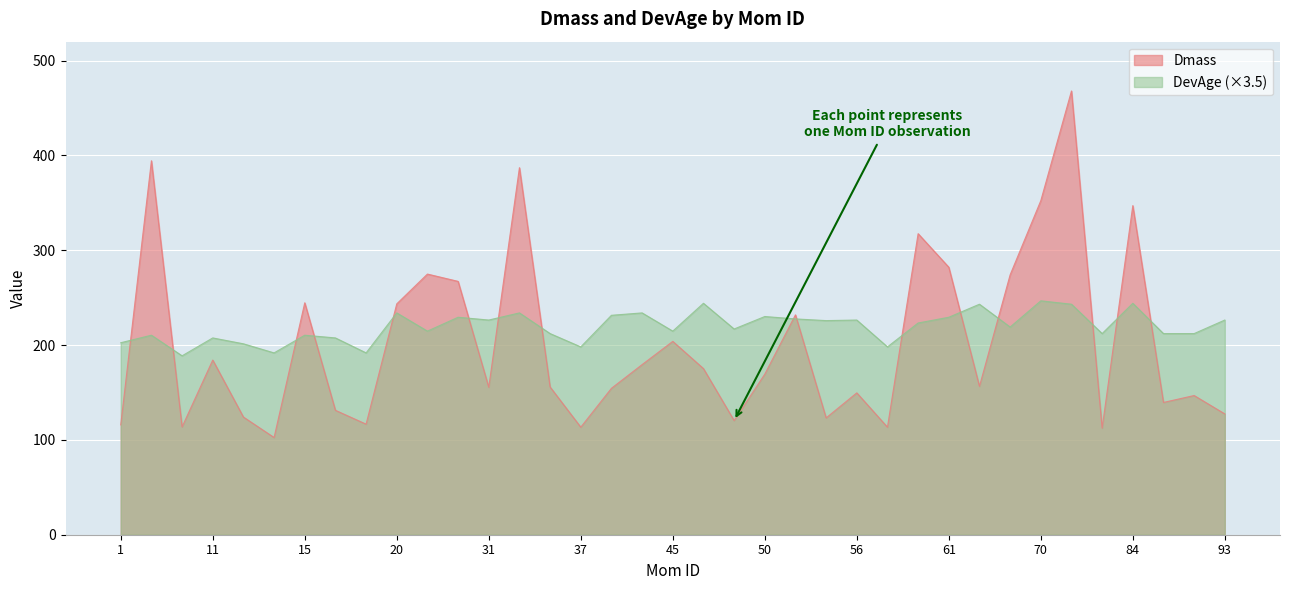

What is the total value across all series at 2?

604.8